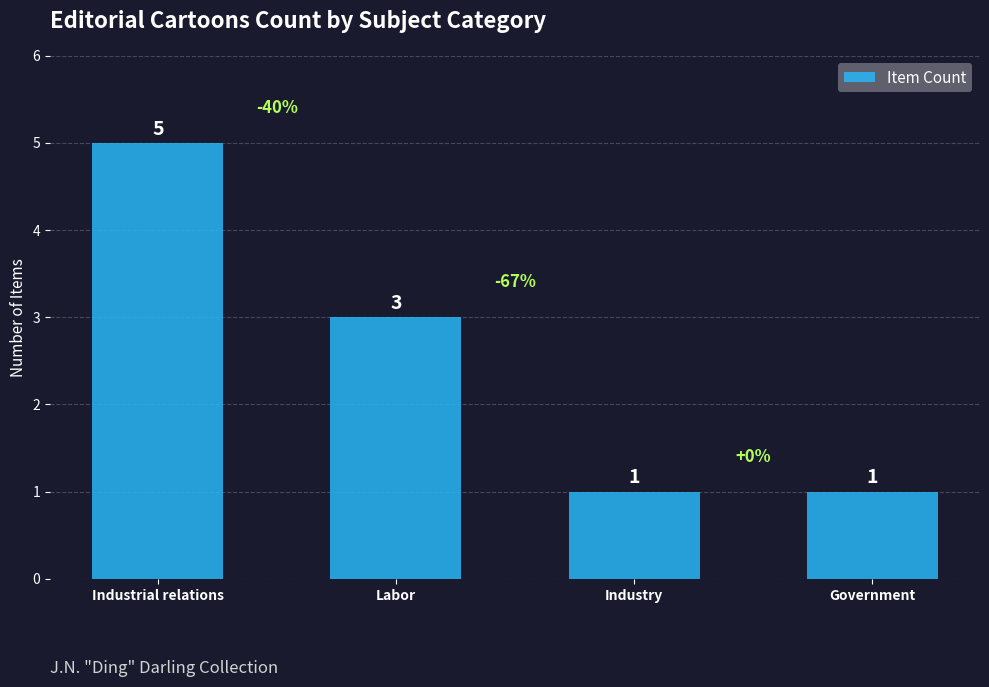

What value does the data have at Industry?

1